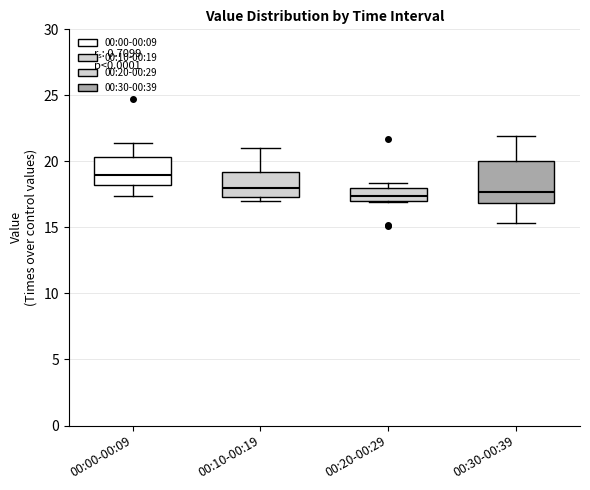

Reading left to right, read every box against the y-axis: the position of its median line, the range the box covers, and the ends of its whiskers. The values are not printed on the chart, so give them approximately, as read against the axis.

00:00-00:09: median 19.0, box 18.5 to 20.5, whiskers 17.5 to 21.5
00:10-00:19: median 18.0, box 17.5 to 19.0, whiskers 17.0 to 21.0
00:20-00:29: median 17.5, box 17.0 to 18.0, whiskers 17.0 to 18.5
00:30-00:39: median 17.5, box 17.0 to 20.0, whiskers 15.5 to 22.0